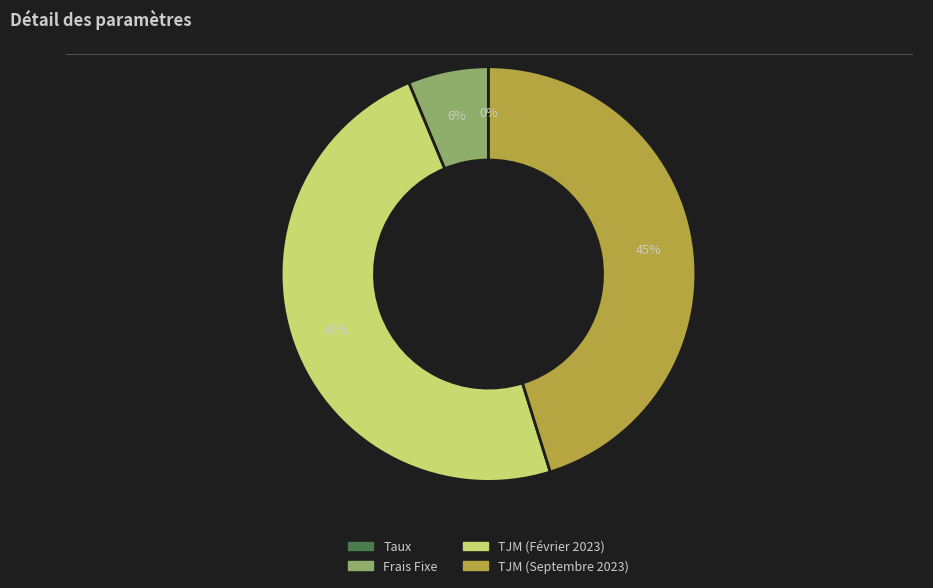

What percentage is the Frais Fixe slice, to the nearest percent?

6%